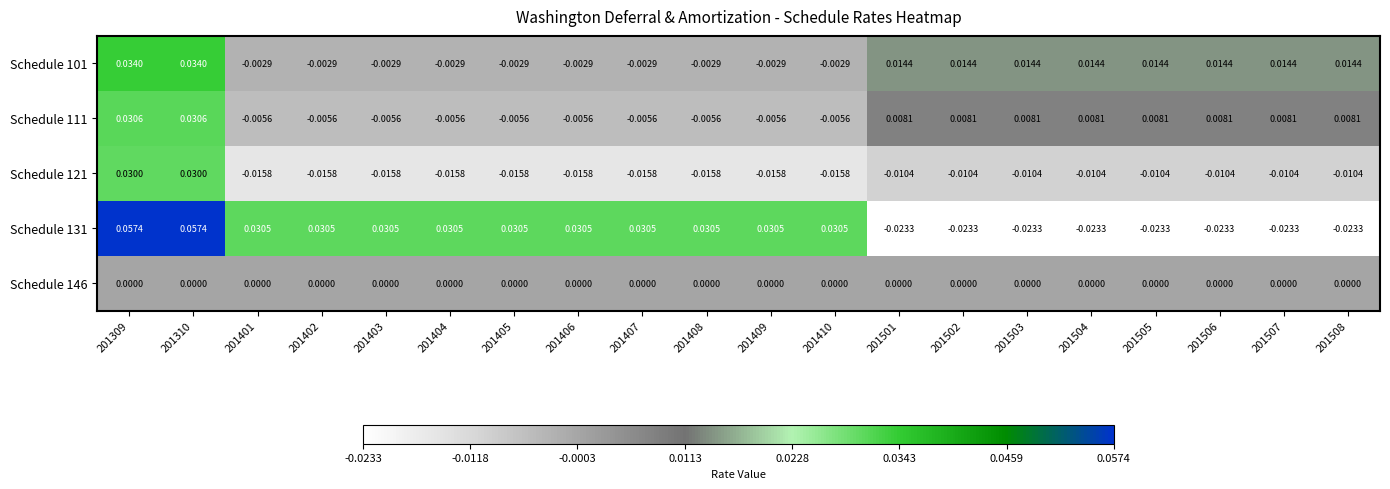

Is the value of Schedule 111 at 201503 greater than the value of Schedule 101 at 201402?

Yes